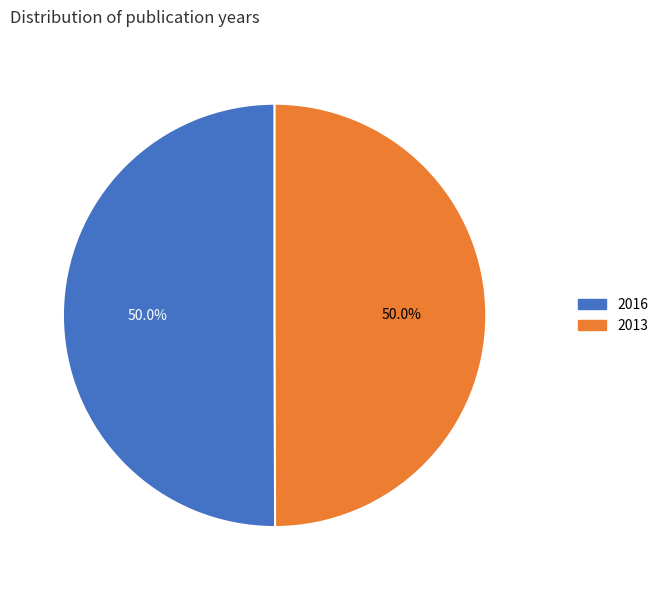

True or false: 2016 accounts for 59% of the total.

False